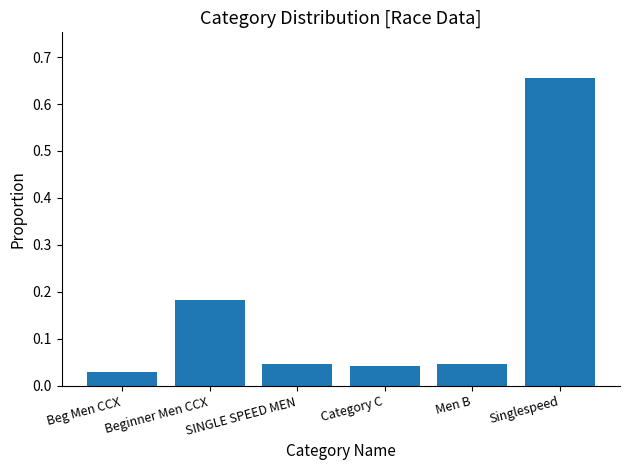

What is the label of the 3rd bar from the right?

Category C